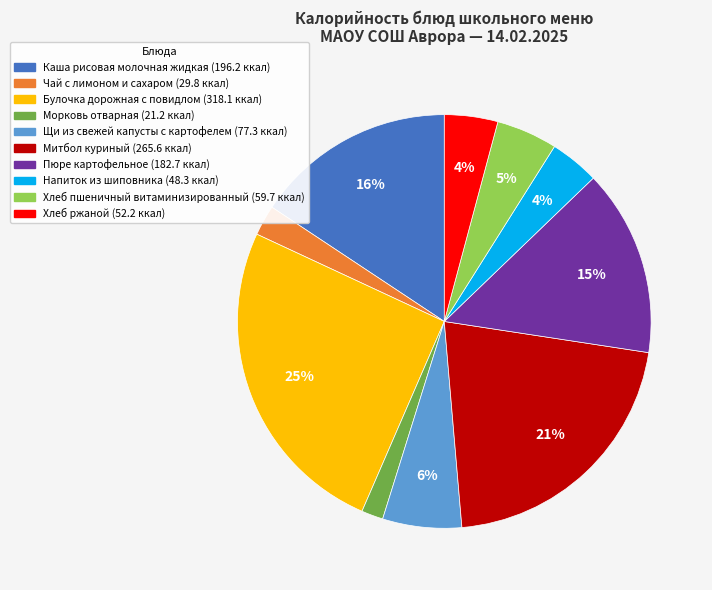

The Щи из свежей капусты с картофелем slice represents 6% of the pie. True or false?

True